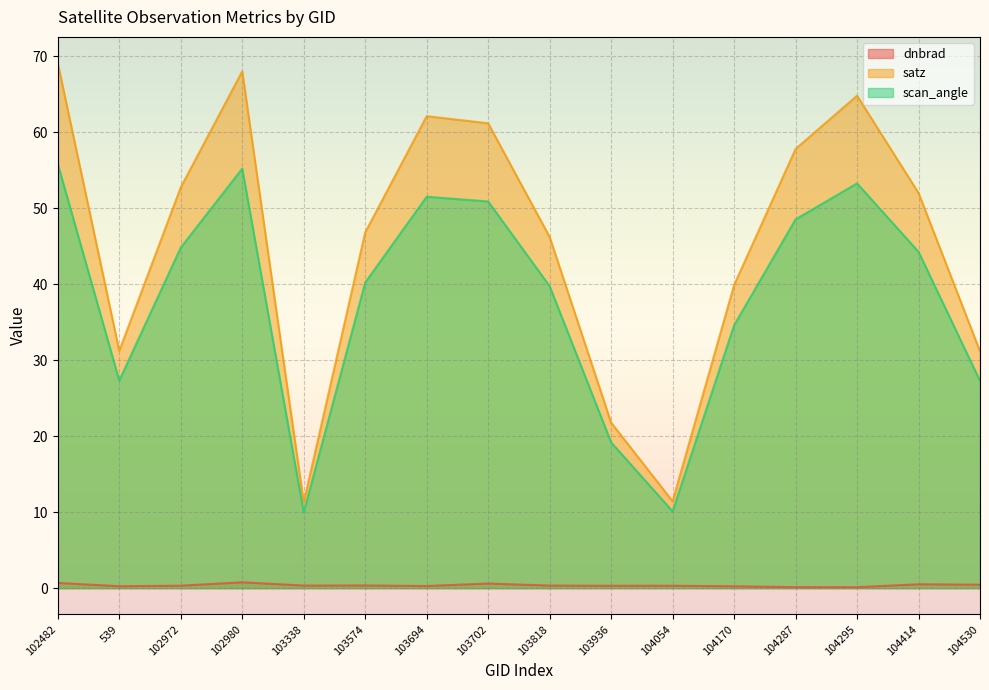

What is the difference between the scan_angle values at 103702 and 102482?

4.9